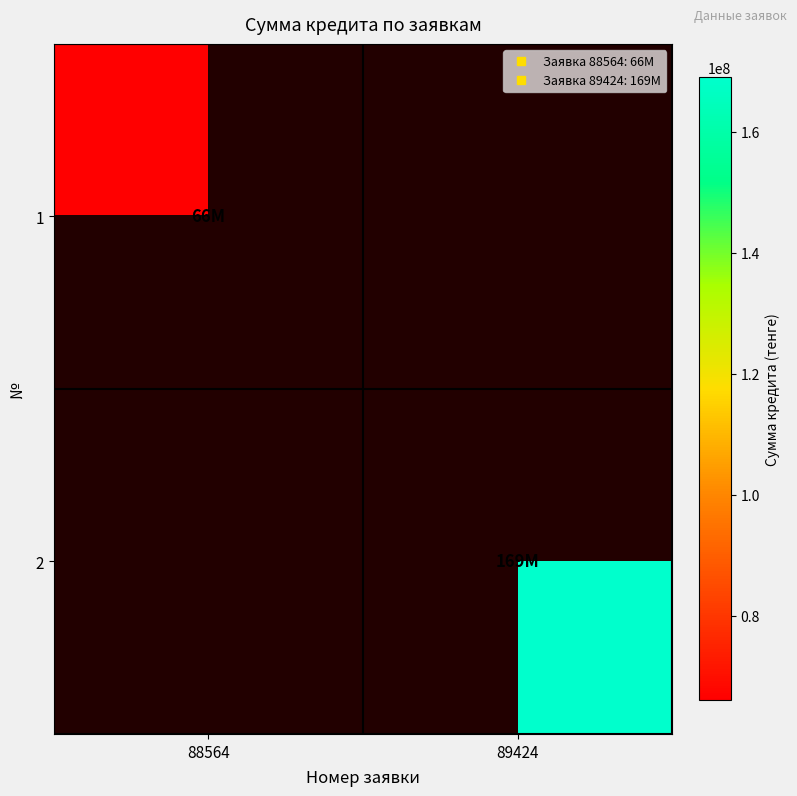

Rank the series by their maximum value, from lowest to highest.

1, 2